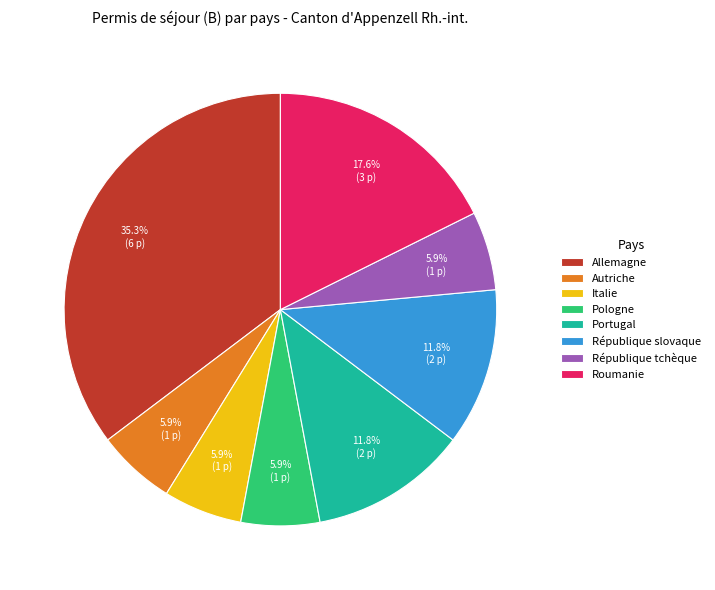

To the nearest percent, what is the average slice percentage?

12%